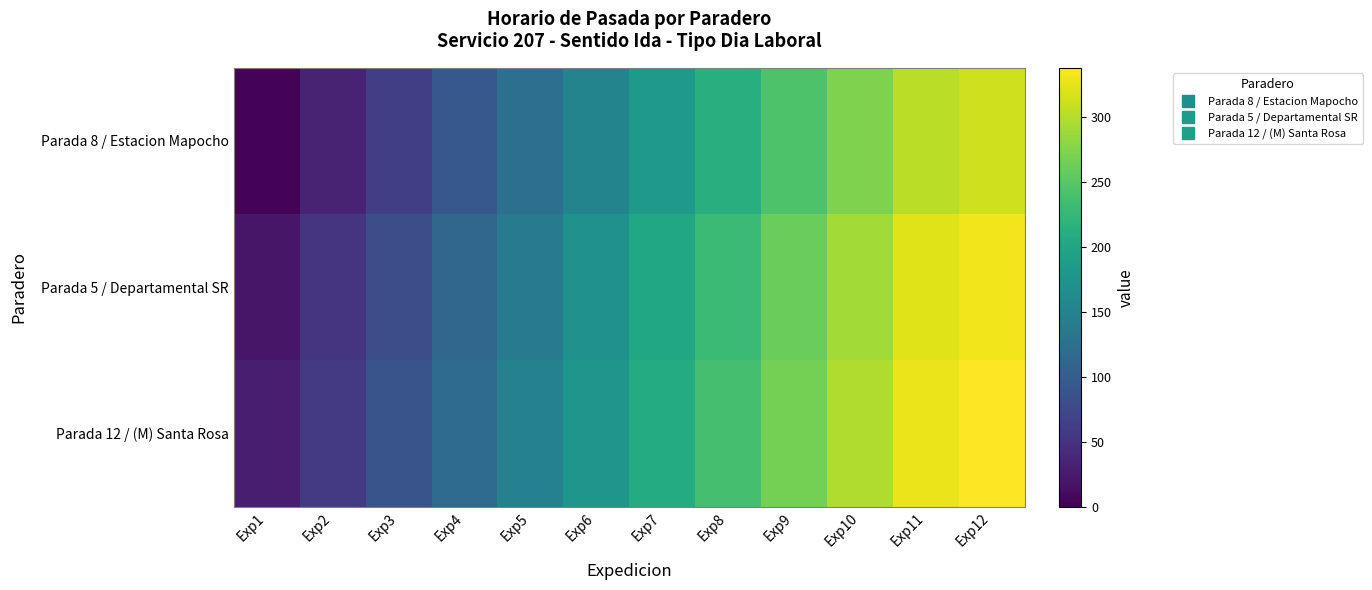

Reading right to left, extract all data points from this chart.

Parada 8 / Estacion Mapocho: Exp12=313	Exp11=303	Exp10=273	Exp9=243	Exp8=213	Exp7=183	Exp6=153	Exp5=123	Exp4=93	Exp3=63	Exp2=33	Exp1=3
Parada 5 / Departamental SR: Exp12=331	Exp11=321	Exp10=291	Exp9=261	Exp8=231	Exp7=201	Exp6=171	Exp5=141	Exp4=111	Exp3=81	Exp2=51	Exp1=21
Parada 12 / (M) Santa Rosa: Exp12=338	Exp11=328	Exp10=298	Exp9=268	Exp8=238	Exp7=208	Exp6=178	Exp5=148	Exp4=118	Exp3=88	Exp2=58	Exp1=28